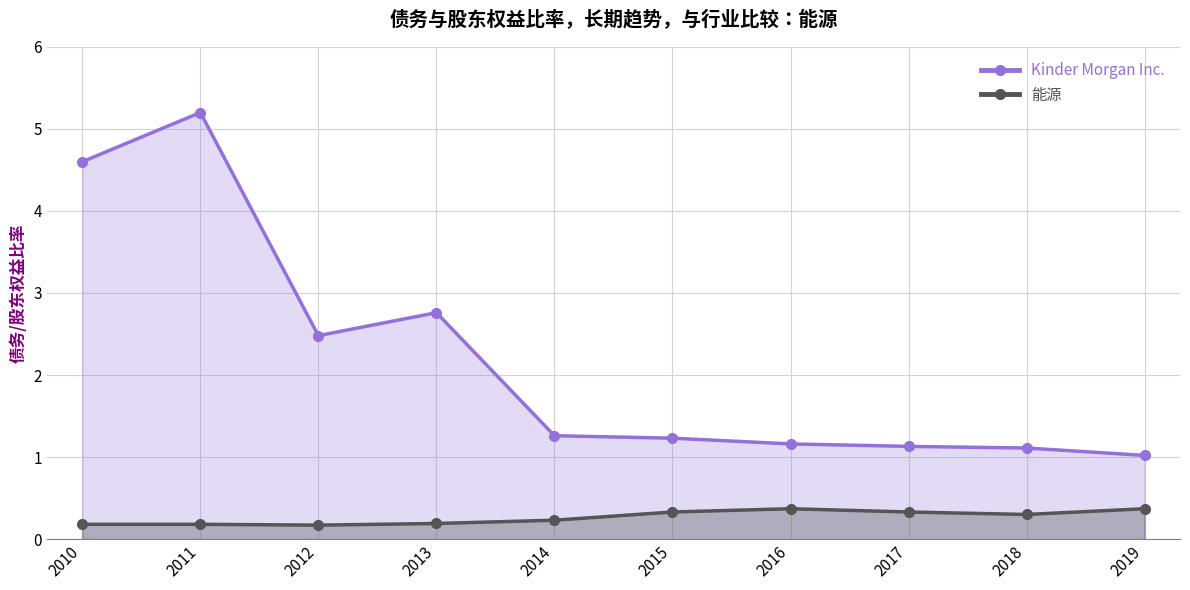

True or false: 能源 and Kinder Morgan Inc. cross at least once.

False